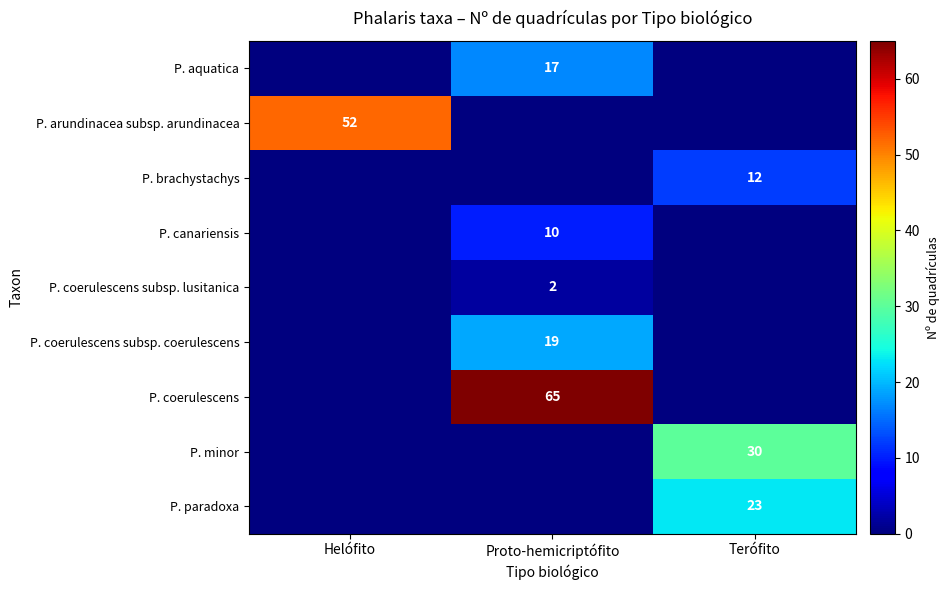

At which category is the sum across all series the highest?

Proto-hemicriptófito